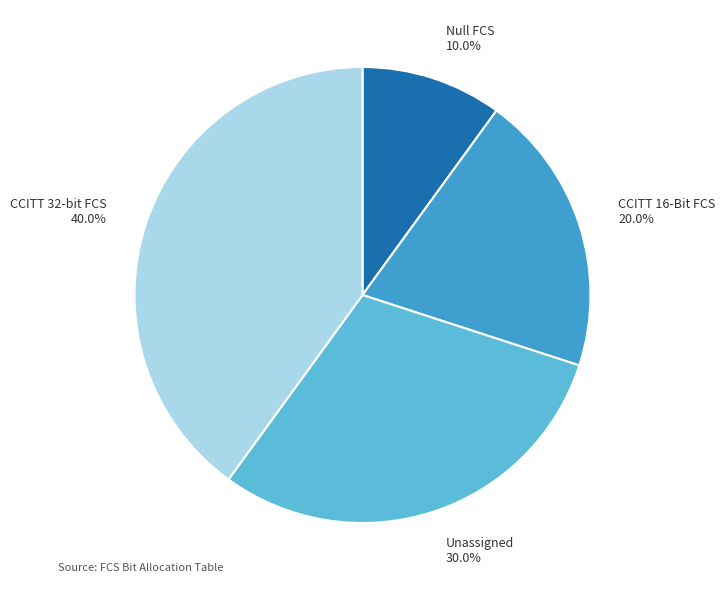

Is there a majority slice in this chart?

No